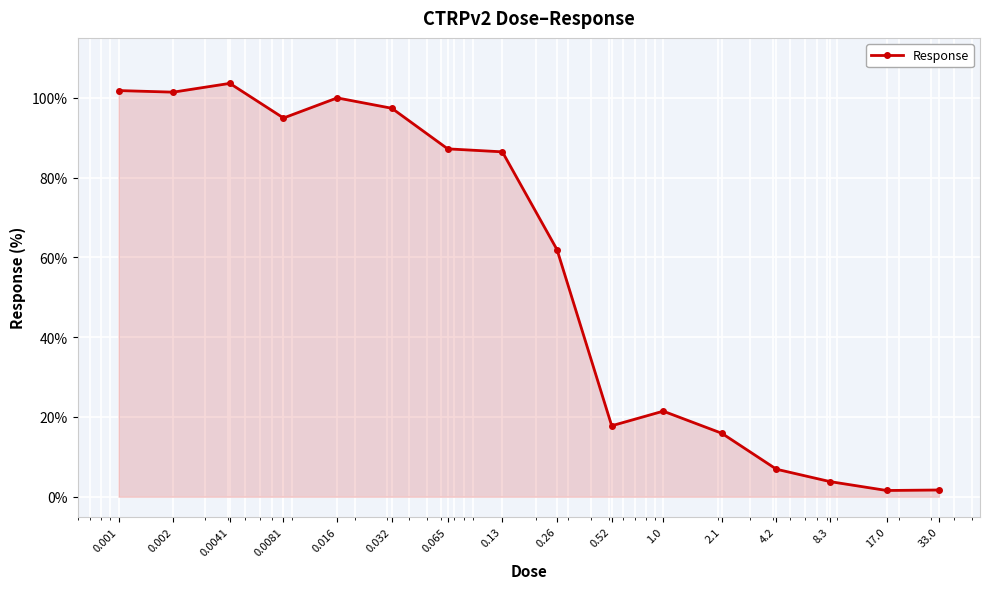

True or false: there are more than 2 points higher than both neighbors.

True